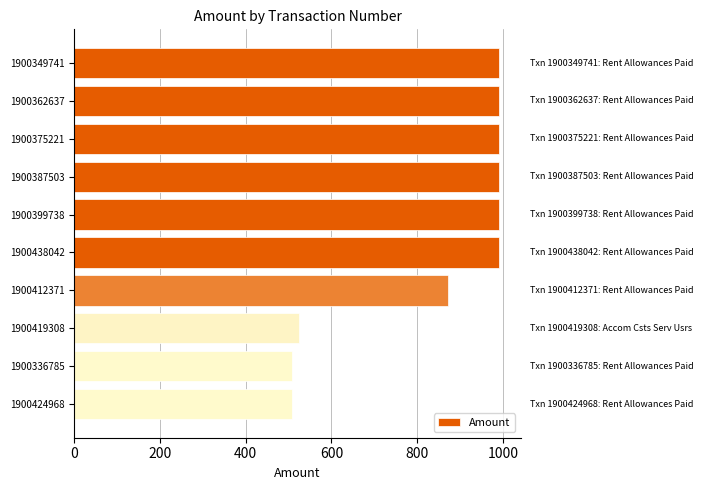

What is the greatest value displayed?

992.3